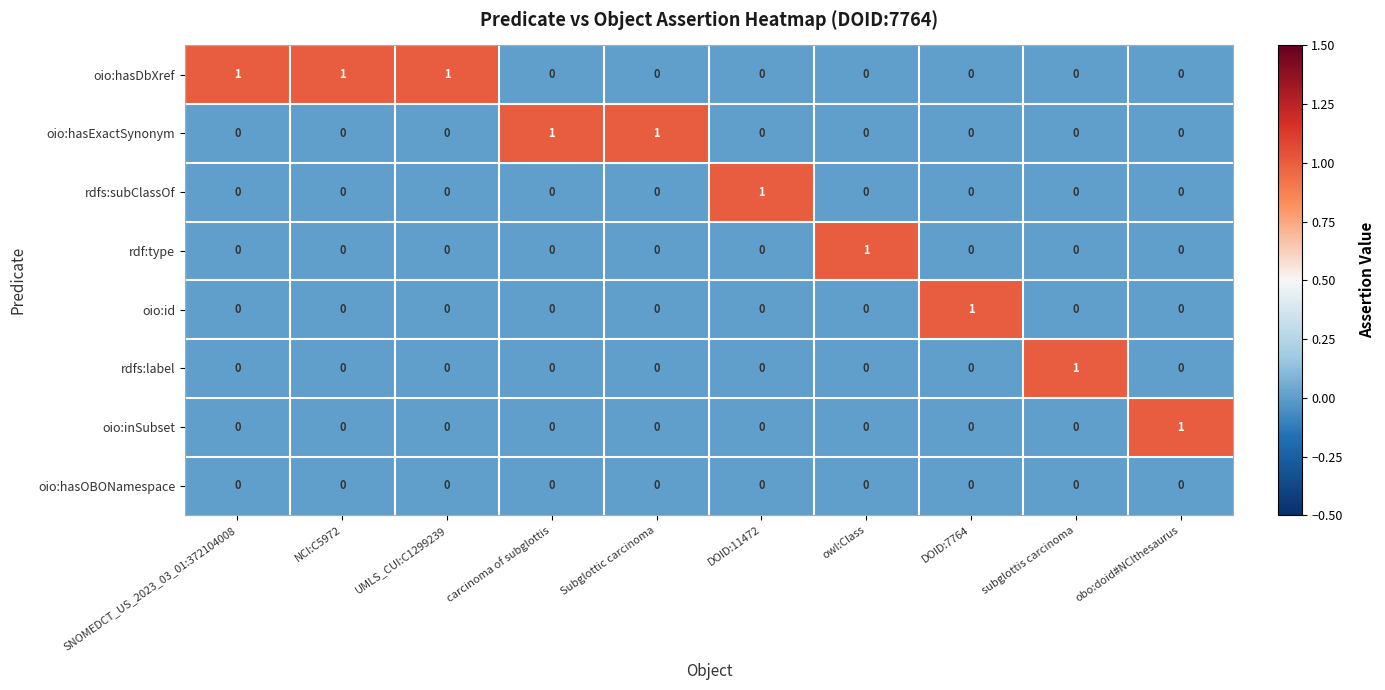

How many oio:inSubset values are between 0 and 1?

10